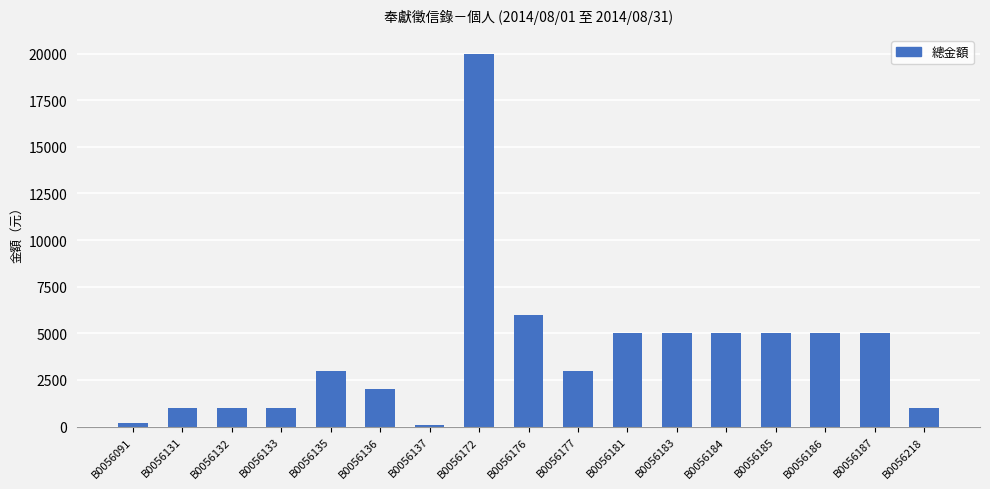

What is the change in value from B0056187 to B0056218?

-4000